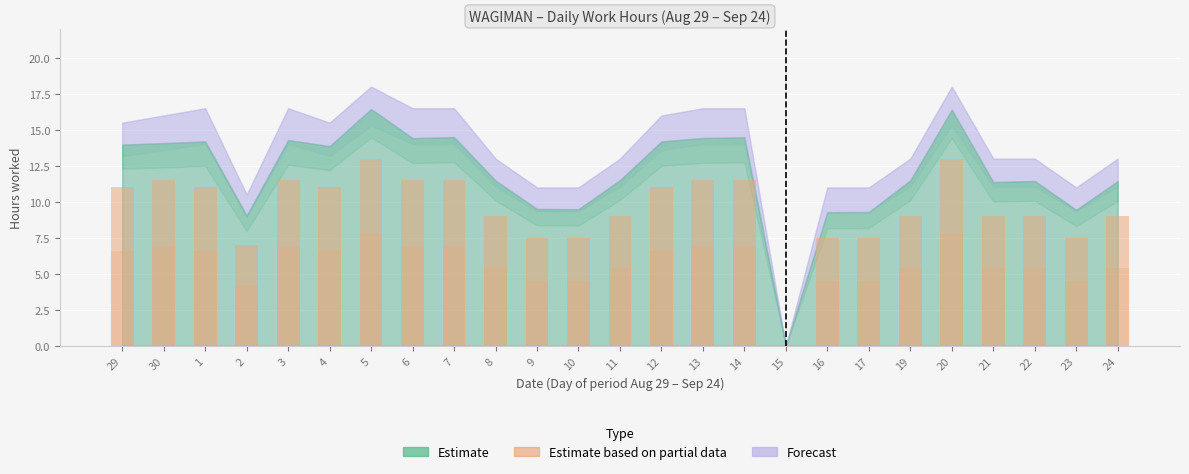

What is the sum of all values?

237.5